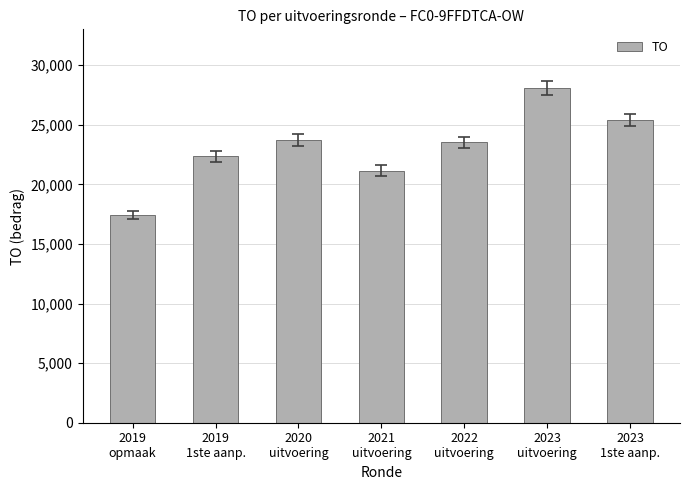

What is the difference between the maximum and minimum values?

10648